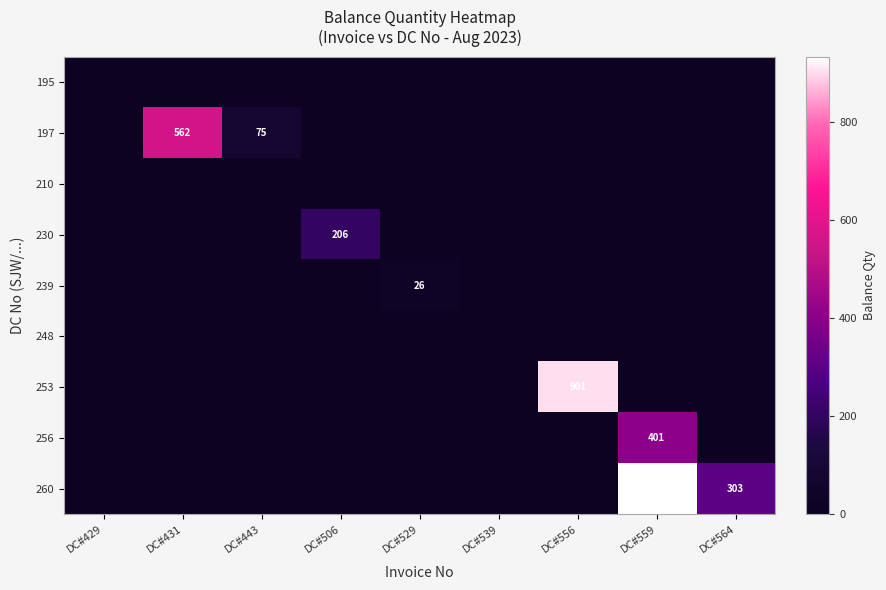

At which category is the sum across all series the highest?

DC#559